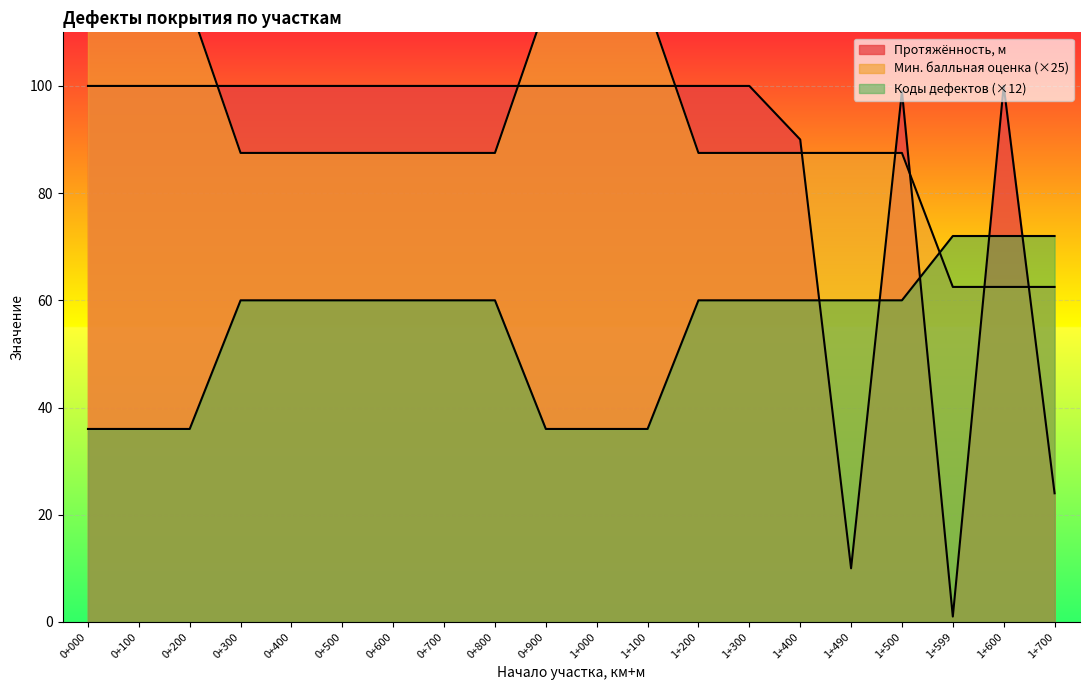

What is the value of the Минимальная балльная оценка (прямое) point at the 8th from the left?

87.5